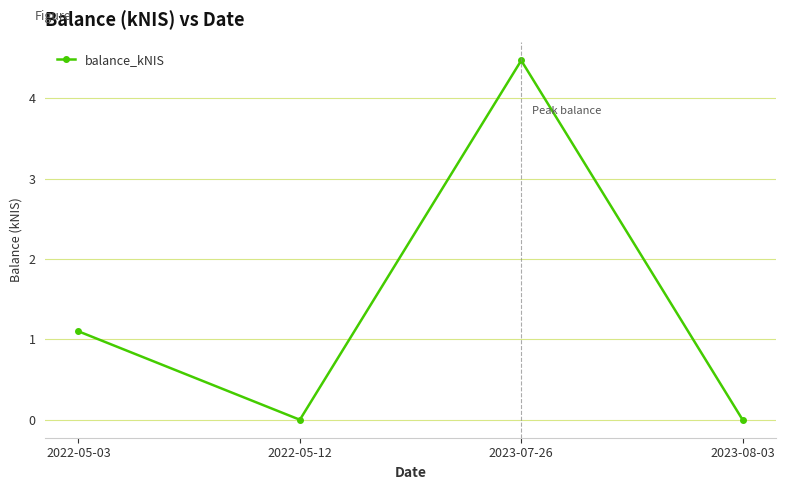

True or false: there are more than 0 points higher than both neighbors.

True